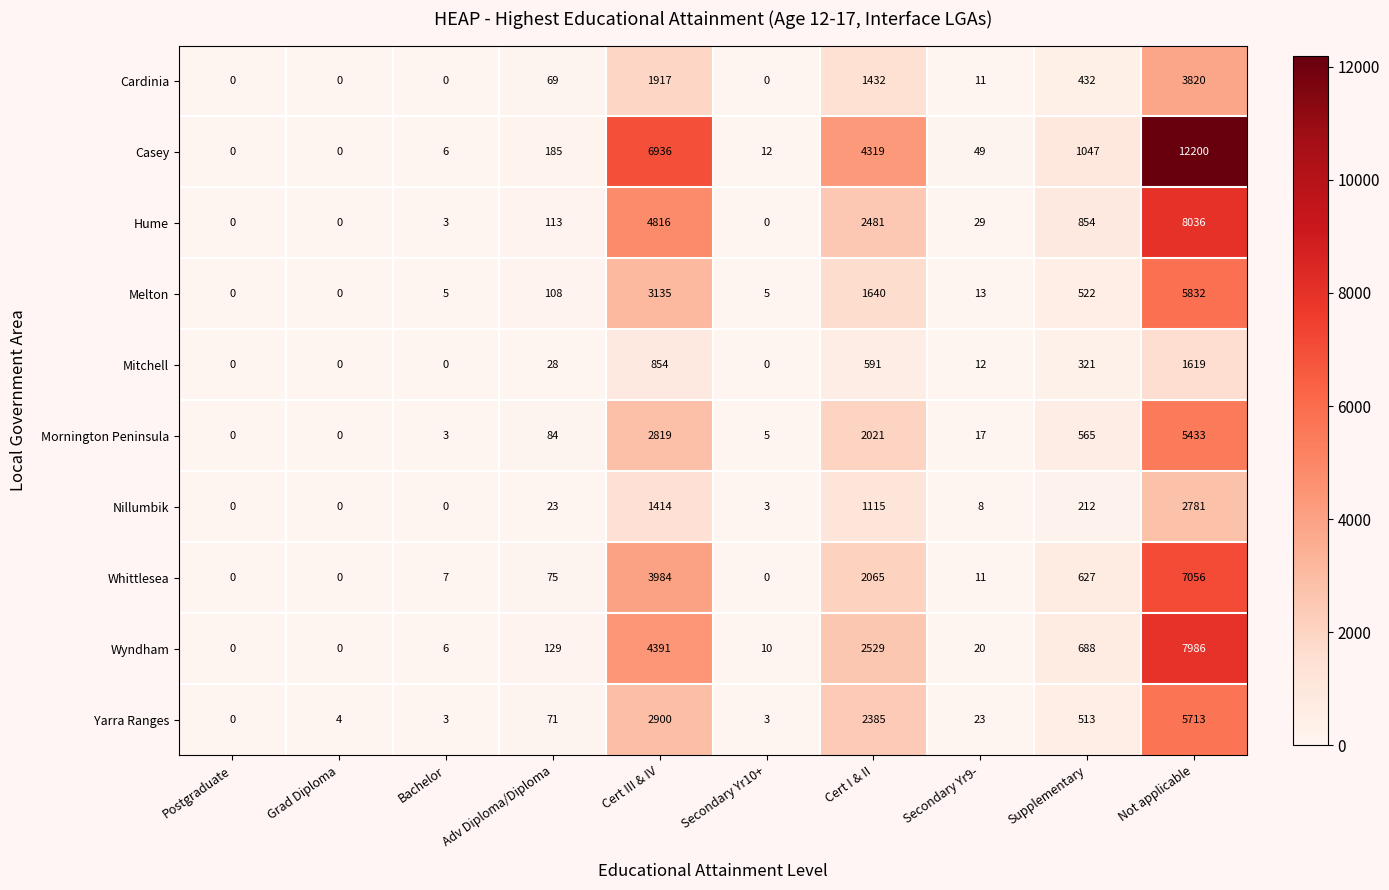

Rank the series by their maximum value, from highest to lowest.

Casey, Hume, Wyndham, Whittlesea, Melton, Yarra Ranges, Mornington Peninsula, Cardinia, Nillumbik, Mitchell